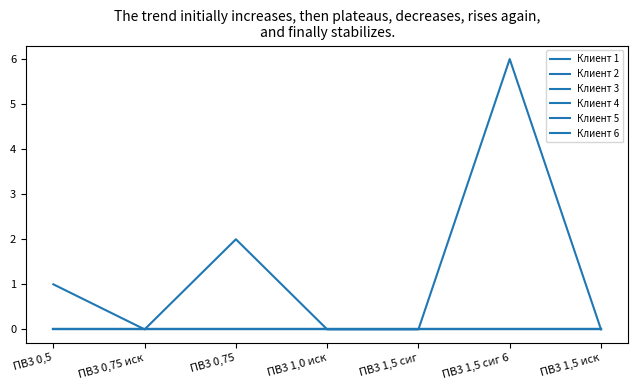

At how many categories does at least one series exceed 2?

1